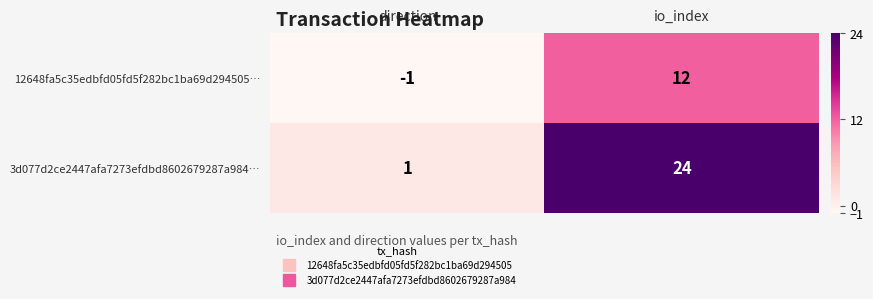

At which label is 12648fa5c35edbfd05fd5f282bc1ba69d294505… closest to 5?

direction